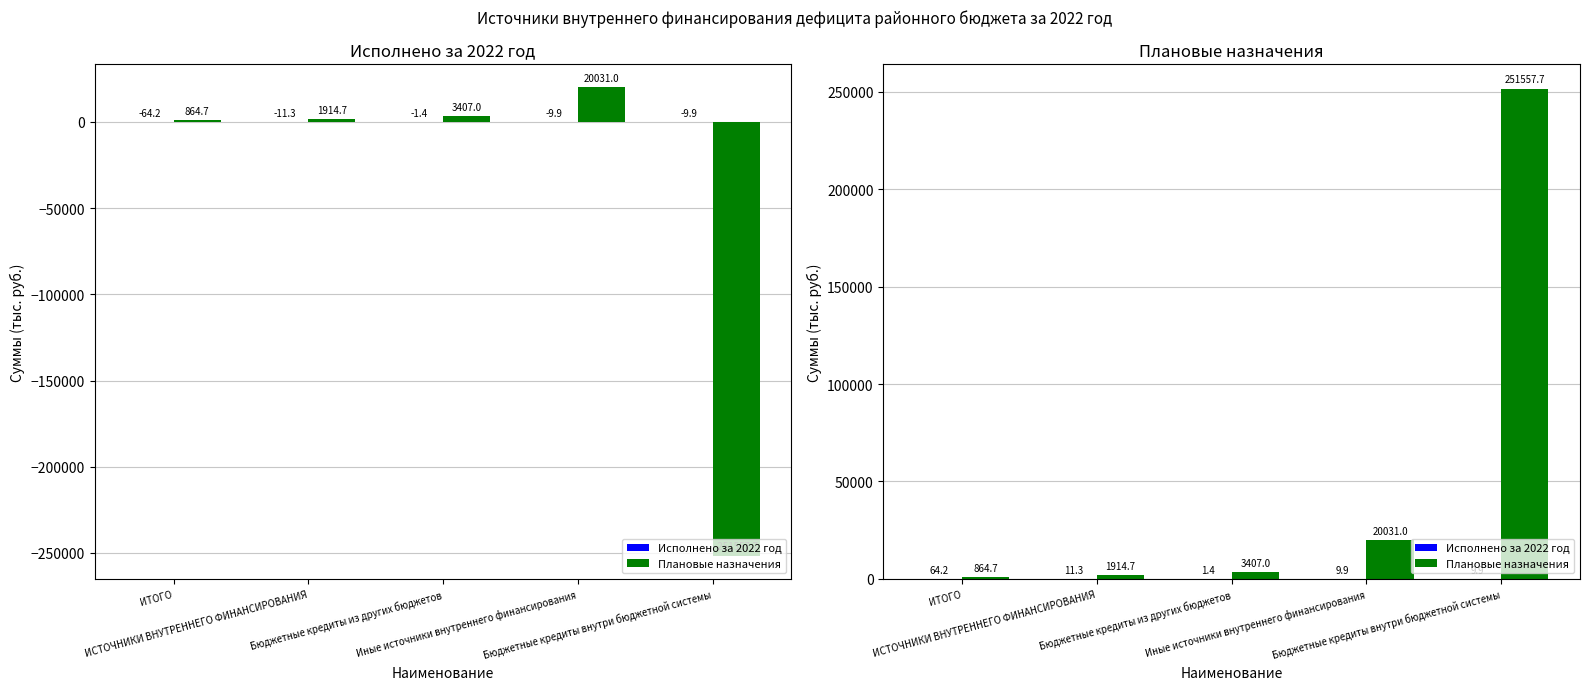

Reading right to left, list all the values displayed in this chart.

Исполнено за 2022 год: 9.9	9.9	1.4	11.3	64.2
Плановые назначения: 251557.7	20031.0	3407.0	1914.7	864.7